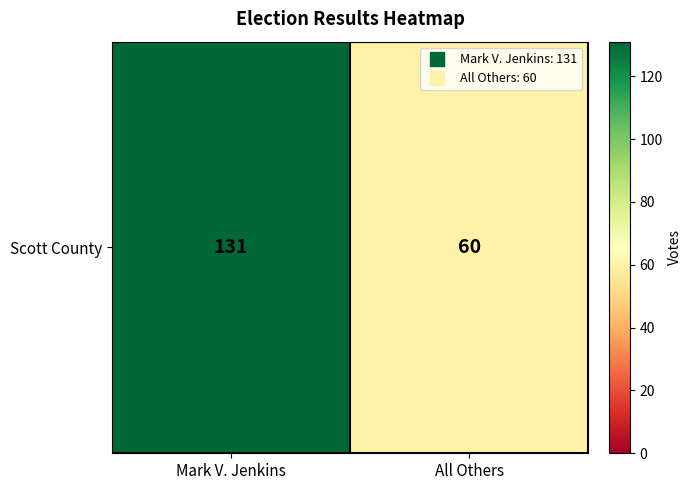

Reading left to right, transcribe all the data shown in this chart.

131	60